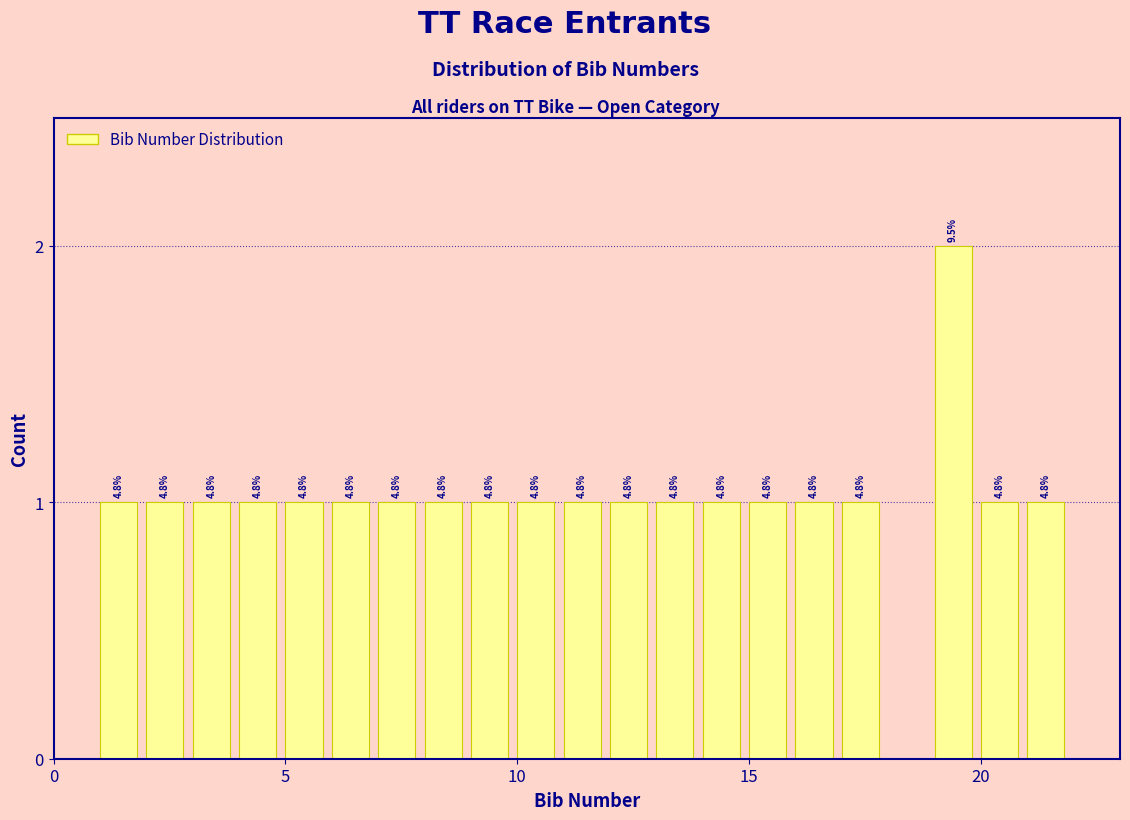

Read against the x-axis, roughly where is the centre of the tallest bar?

19.5